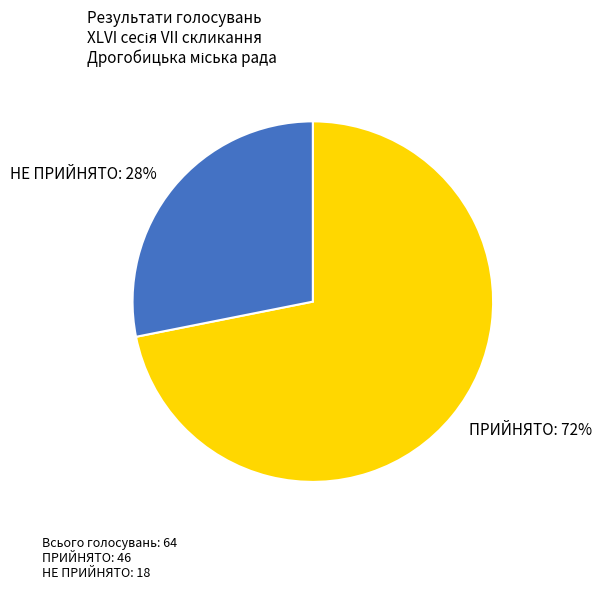

Does ПРИЙНЯТО represent more than half of the total?

Yes